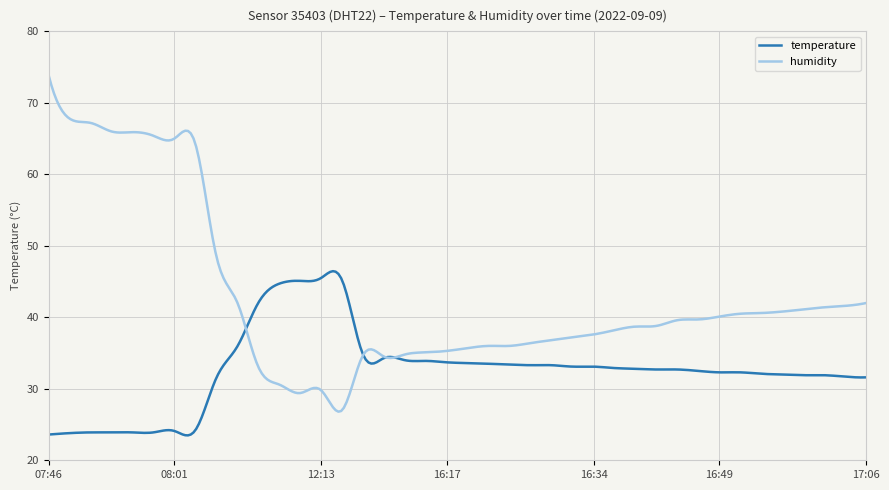

Which series has the widest spread of values?

humidity